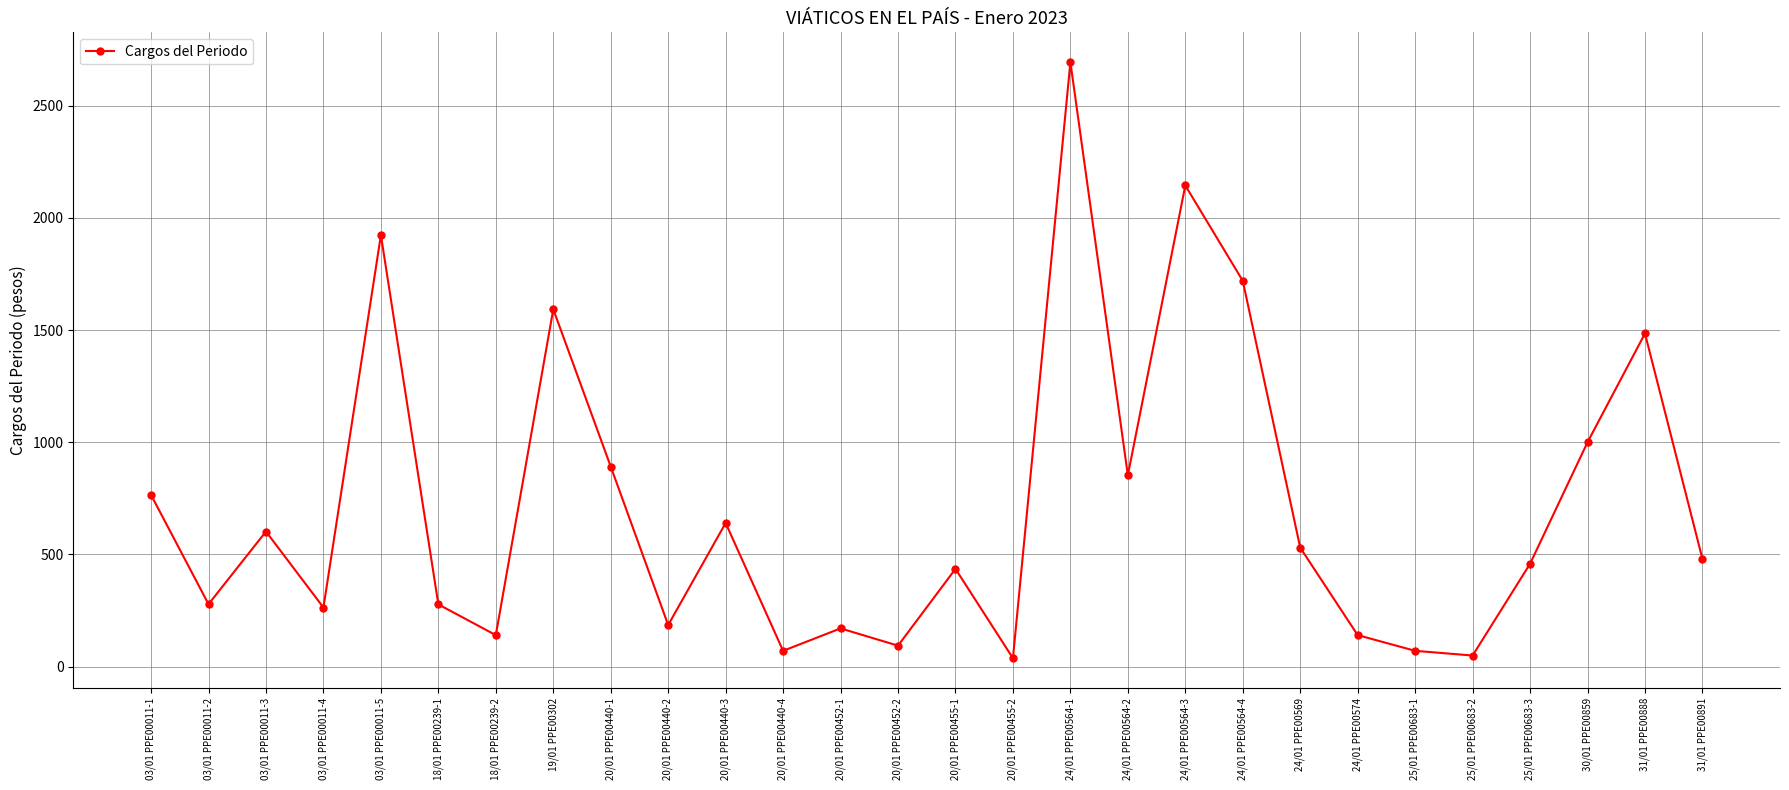

Is it true that the value at 03/01 PPE00011-1 is 765.0?

True